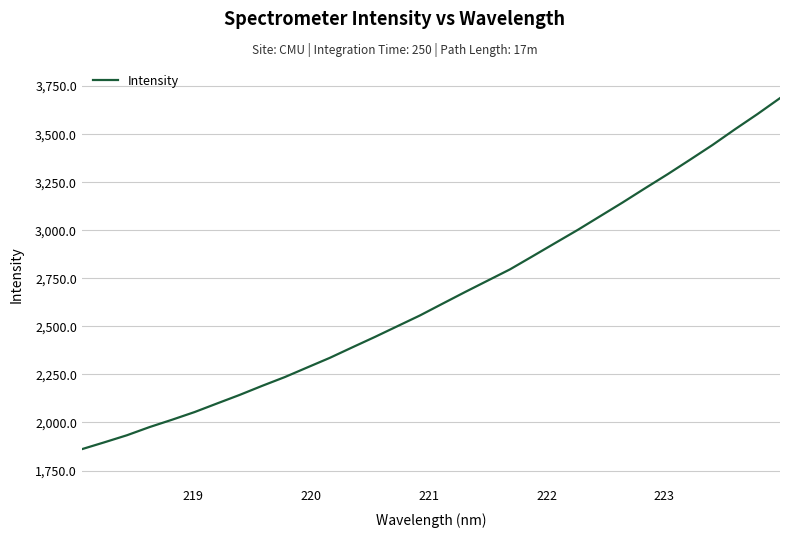

What is the smallest value displayed?

1861.0